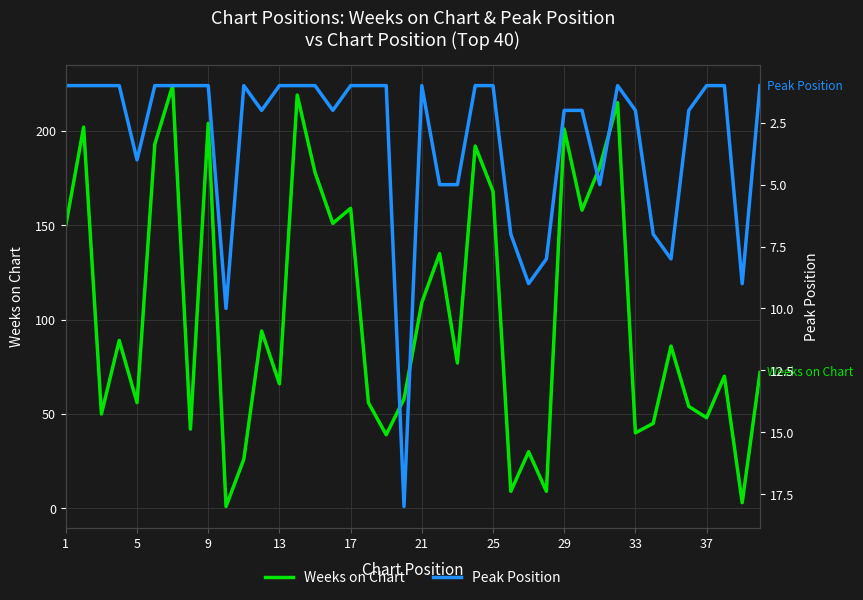

At which label is Weeks on Chart closest to 112?

21